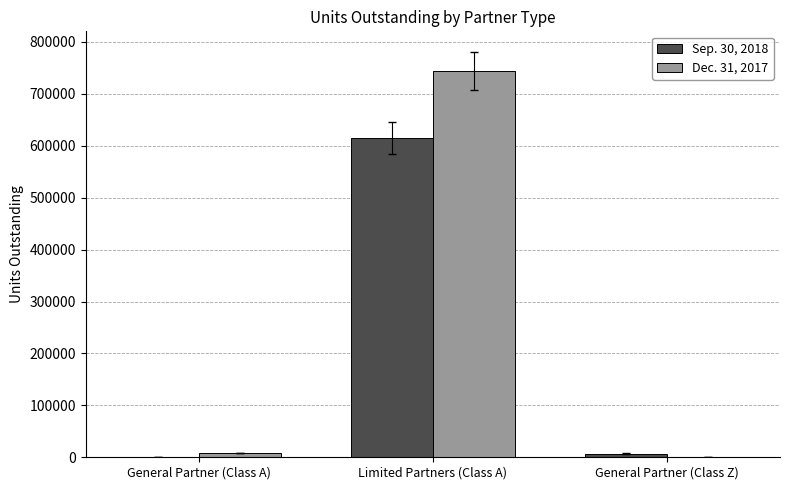

What is the sum of the Sep. 30, 2018 values at General Partner (Class A) and General Partner (Class Z)?

7027.3